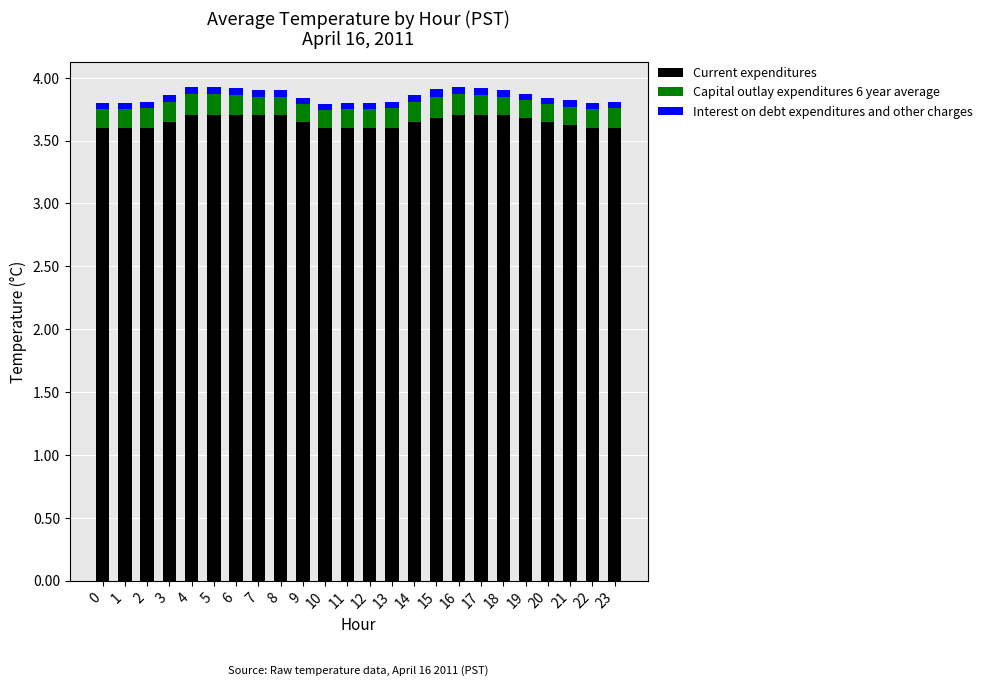

The Current expenditures series shows 1.1 at 20. True or false?

False